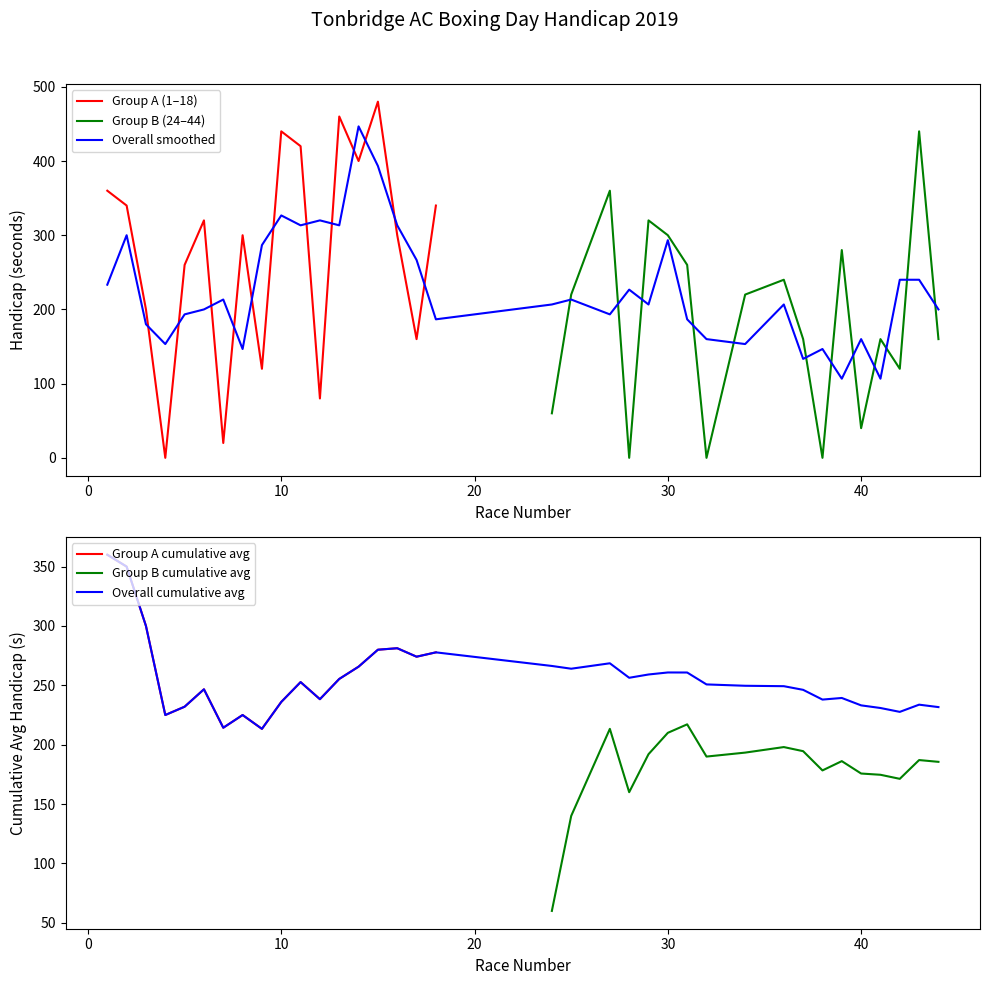

True or false: Handicap (seconds) has more than 0 points higher than both neighbors.

True